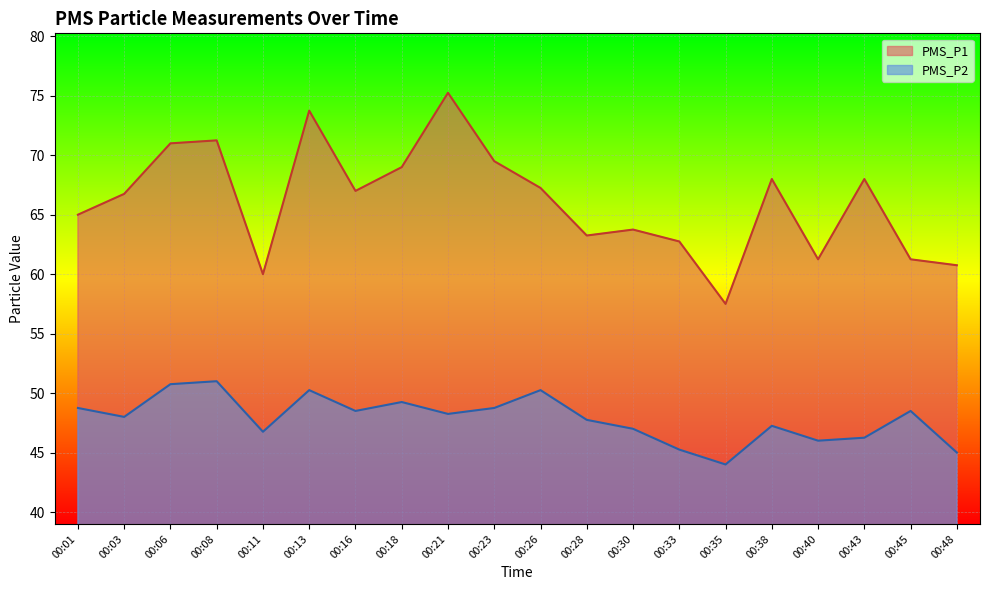

The PMS_P1 series shows 71.0 at 00:06. True or false?

True